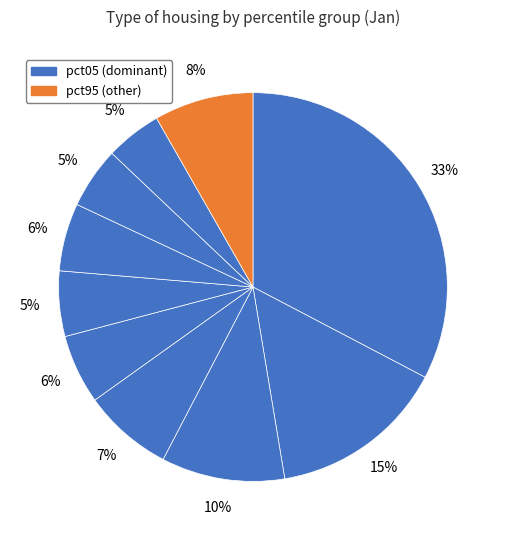

How many slices are in this pie chart?

10